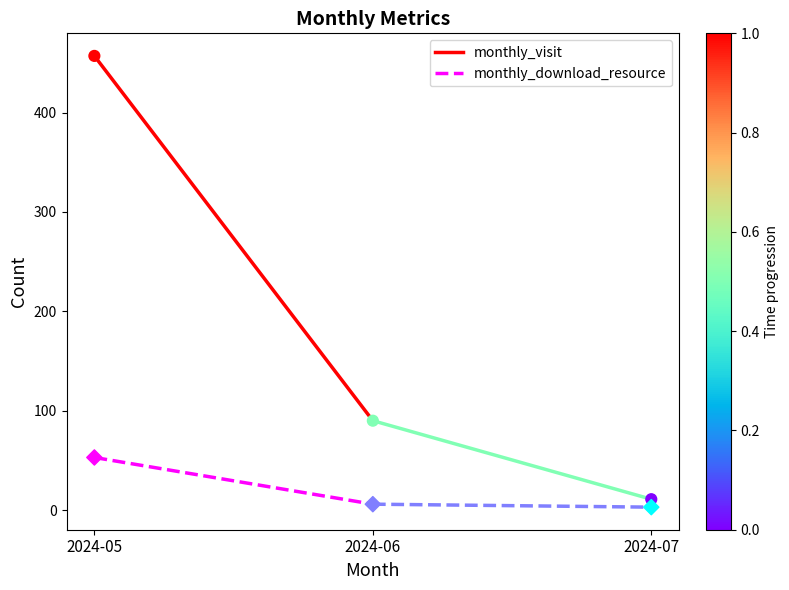

Which series reaches the maximum Y coordinate?

monthly_visit